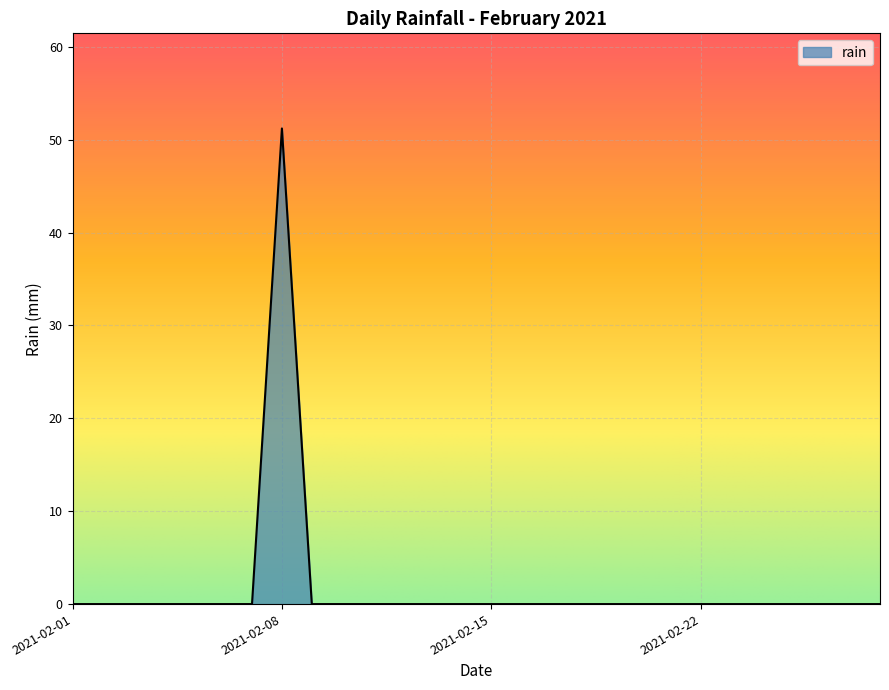

Reading left to right, list all the values displayed in this chart.

0.0	0.0	0.0	0.0	0.0	0.0	0.0	51.2	0.0	0.0	0.0	0.0	0.0	0.0	0.0	0.0	0.0	0.0	0.0	0.0	0.0	0.0	0.0	0.0	0.0	0.0	0.0	0.0